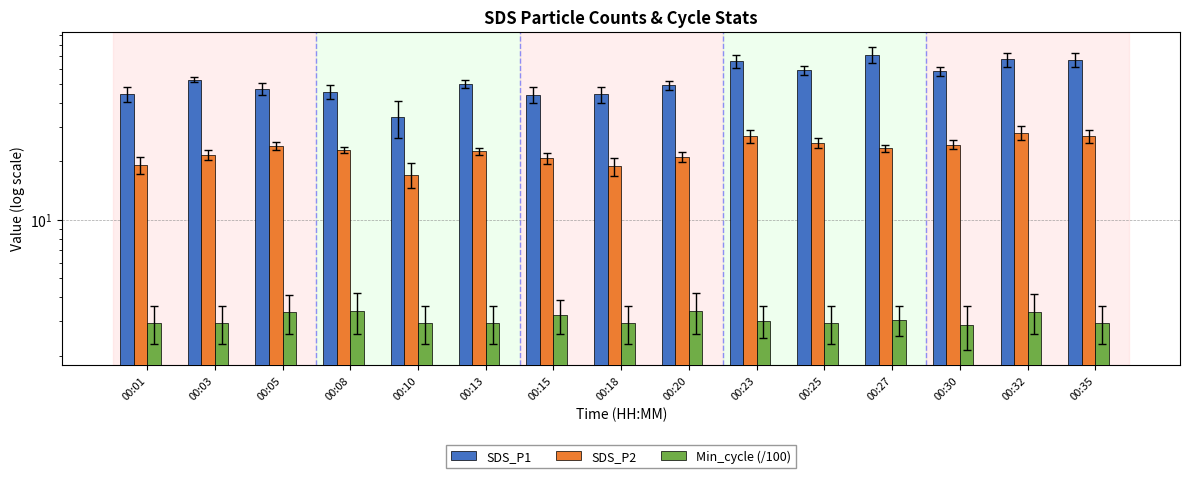

Rank the series at 00:01 from lowest to highest value.

Min_cycle (/100), SDS_P2, SDS_P1